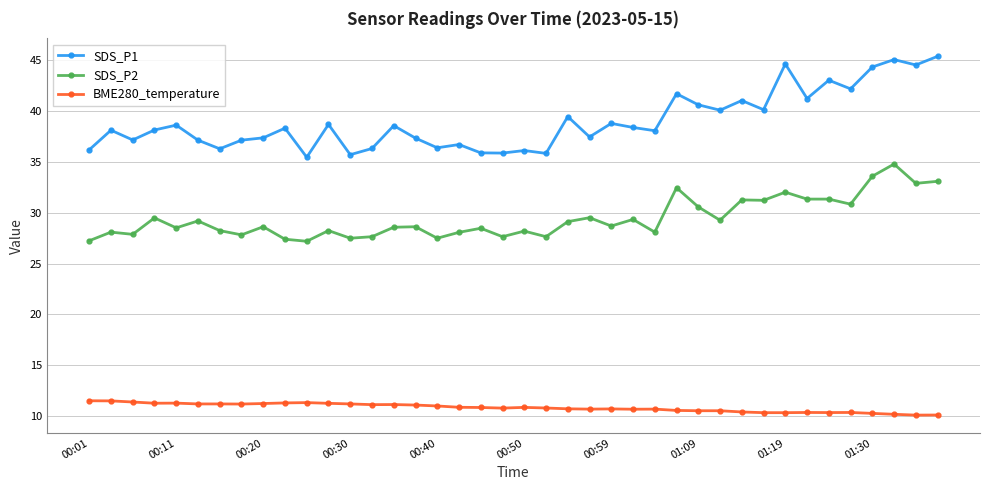

Which series has the widest spread of values?

SDS_P1